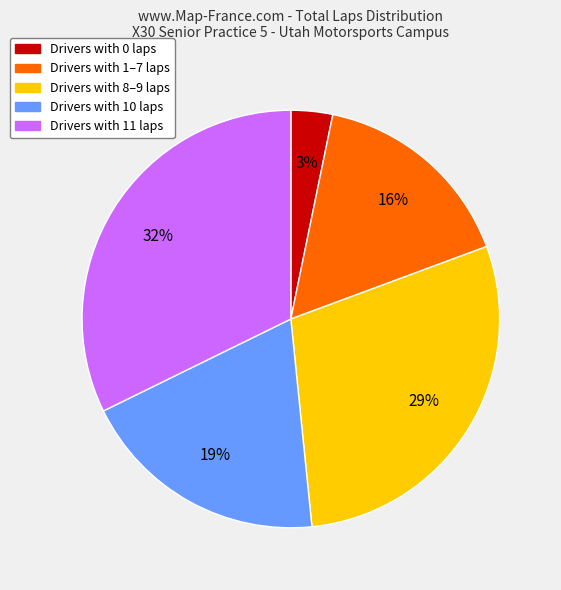

Count the number of slices in the pie.

5